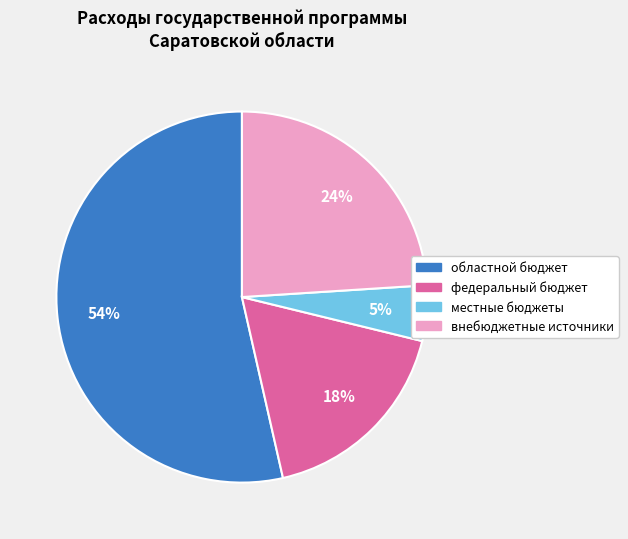

Is there any slice that represents more than half of the pie?

Yes